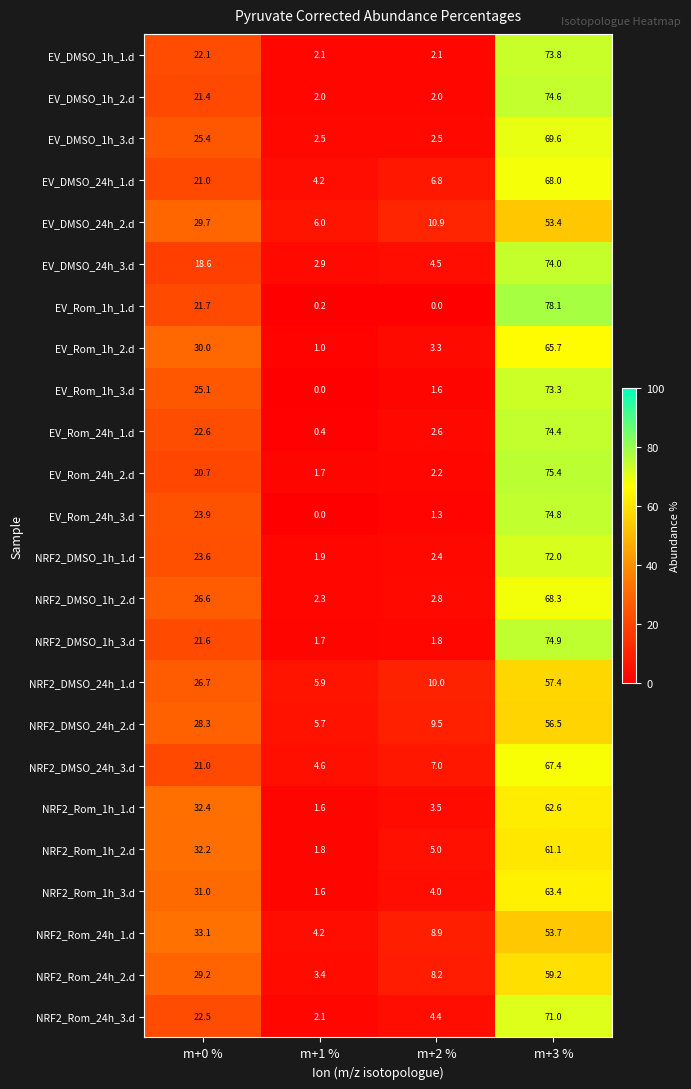

What is the total value across all series at m+3 %?

1622.6